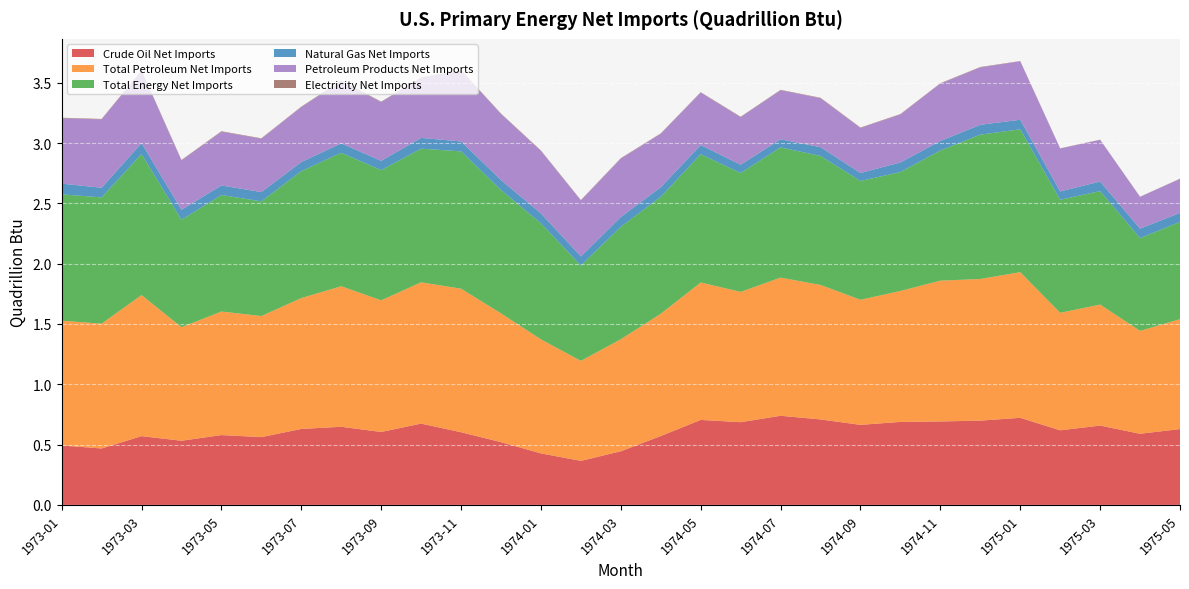

Reading left to right, extract all data points from this chart.

Crude Oil Net Imports: 1973-01=0.5	1973-02=0.5	1973-03=0.6	1973-04=0.5	1973-05=0.6	1973-06=0.6	1973-07=0.6	1973-08=0.6	1973-09=0.6	1973-10=0.7	1973-11=0.6	1973-12=0.5	1974-01=0.4	1974-02=0.4	1974-03=0.4	1974-04=0.6	1974-05=0.7	1974-06=0.7	1974-07=0.7	1974-08=0.7	1974-09=0.7	1974-10=0.7	1974-11=0.7	1974-12=0.7	1975-01=0.7	1975-02=0.6	1975-03=0.7	1975-04=0.6	1975-05=0.6
Total Petroleum Net Imports: 1973-01=1.0	1973-02=1.0	1973-03=1.2	1973-04=0.9	1973-05=1.0	1973-06=1.0	1973-07=1.1	1973-08=1.2	1973-09=1.1	1973-10=1.2	1973-11=1.2	1973-12=1.1	1974-01=0.9	1974-02=0.8	1974-03=0.9	1974-04=1.0	1974-05=1.1	1974-06=1.1	1974-07=1.1	1974-08=1.1	1974-09=1.0	1974-10=1.1	1974-11=1.2	1974-12=1.2	1975-01=1.2	1975-02=1.0	1975-03=1.0	1975-04=0.9	1975-05=0.9
Total Energy Net Imports: 1973-01=1.0	1973-02=1.0	1973-03=1.2	1973-04=0.9	1973-05=1.0	1973-06=1.0	1973-07=1.1	1973-08=1.1	1973-09=1.1	1973-10=1.1	1973-11=1.1	1973-12=1.0	1974-01=1.0	1974-02=0.8	1974-03=0.9	1974-04=1.0	1974-05=1.1	1974-06=1.0	1974-07=1.1	1974-08=1.1	1974-09=1.0	1974-10=1.0	1974-11=1.1	1974-12=1.2	1975-01=1.2	1975-02=0.9	1975-03=0.9	1975-04=0.8	1975-05=0.8
Natural Gas Net Imports: 1973-01=0.1	1973-02=0.1	1973-03=0.1	1973-04=0.1	1973-05=0.1	1973-06=0.1	1973-07=0.1	1973-08=0.1	1973-09=0.1	1973-10=0.1	1973-11=0.1	1973-12=0.1	1974-01=0.1	1974-02=0.1	1974-03=0.1	1974-04=0.1	1974-05=0.1	1974-06=0.1	1974-07=0.1	1974-08=0.1	1974-09=0.1	1974-10=0.1	1974-11=0.1	1974-12=0.1	1975-01=0.1	1975-02=0.1	1975-03=0.1	1975-04=0.1	1975-05=0.1
Petroleum Products Net Imports: 1973-01=0.5	1973-02=0.6	1973-03=0.6	1973-04=0.4	1973-05=0.4	1973-06=0.4	1973-07=0.5	1973-08=0.5	1973-09=0.5	1973-10=0.5	1973-11=0.6	1973-12=0.5	1974-01=0.5	1974-02=0.5	1974-03=0.5	1974-04=0.4	1974-05=0.4	1974-06=0.4	1974-07=0.4	1974-08=0.4	1974-09=0.4	1974-10=0.4	1974-11=0.5	1974-12=0.5	1975-01=0.5	1975-02=0.4	1975-03=0.3	1975-04=0.3	1975-05=0.3
Electricity Net Imports: 1973-01=0.0	1973-02=0.0	1973-03=0.0	1973-04=0.0	1973-05=0.0	1973-06=0.0	1973-07=0.0	1973-08=0.0	1973-09=0.0	1973-10=0.0	1973-11=0.0	1973-12=0.0	1974-01=0.0	1974-02=0.0	1974-03=0.0	1974-04=0.0	1974-05=0.0	1974-06=0.0	1974-07=0.0	1974-08=0.0	1974-09=0.0	1974-10=0.0	1974-11=0.0	1974-12=0.0	1975-01=0.0	1975-02=0.0	1975-03=0.0	1975-04=0.0	1975-05=0.0